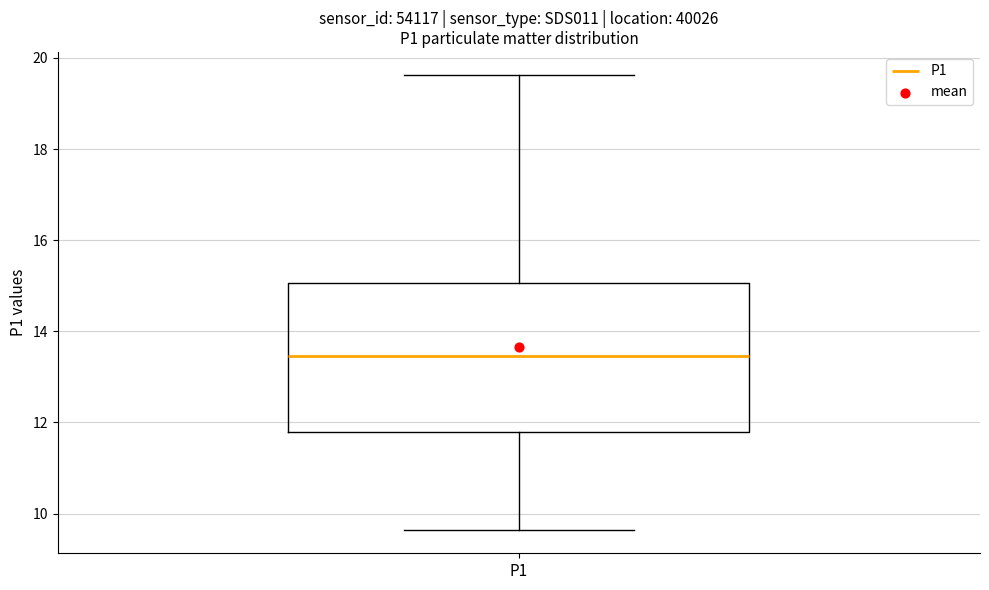

Read this box plot against the y-axis: the position of the median line, the range covered by the box, and the ends of both whiskers. The values are not printed on the chart, so give them approximately, as read against the axis.

median 13.4, box 11.8 to 15.0, whiskers 9.6 to 19.6